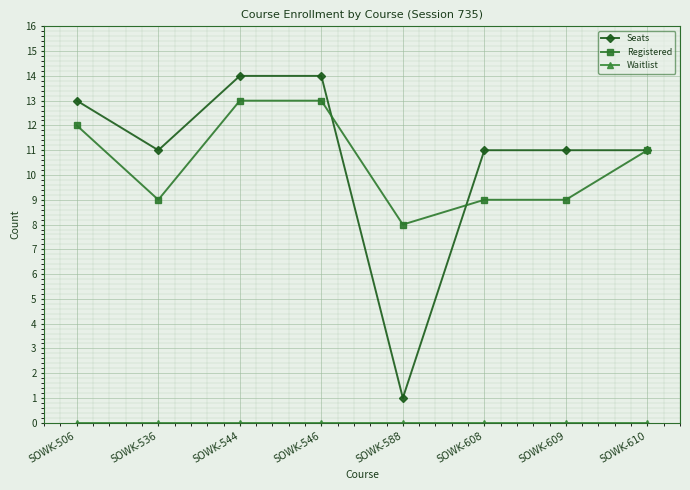

Where is the first local minimum for Registered?

SOWK-536